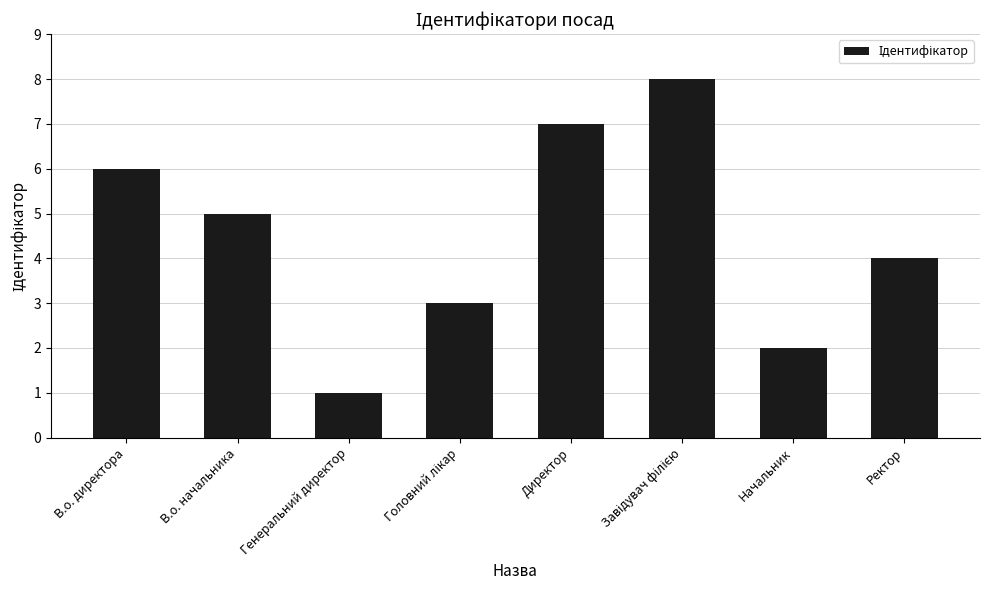

Approximately how many times larger is the value at Начальник compared to Ректор?

0.5